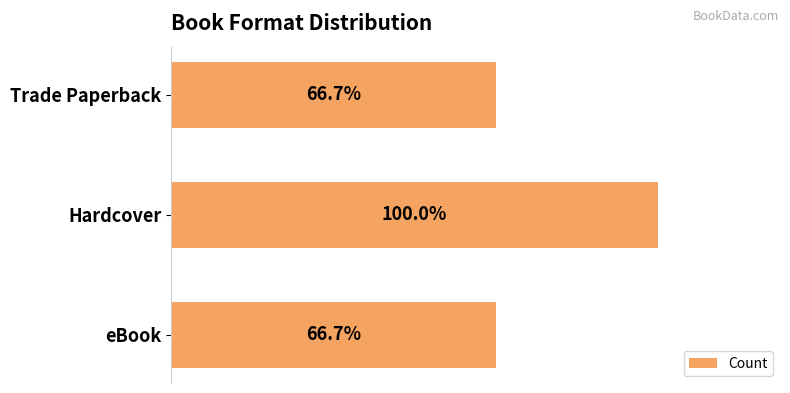

What is the greatest value displayed?

3